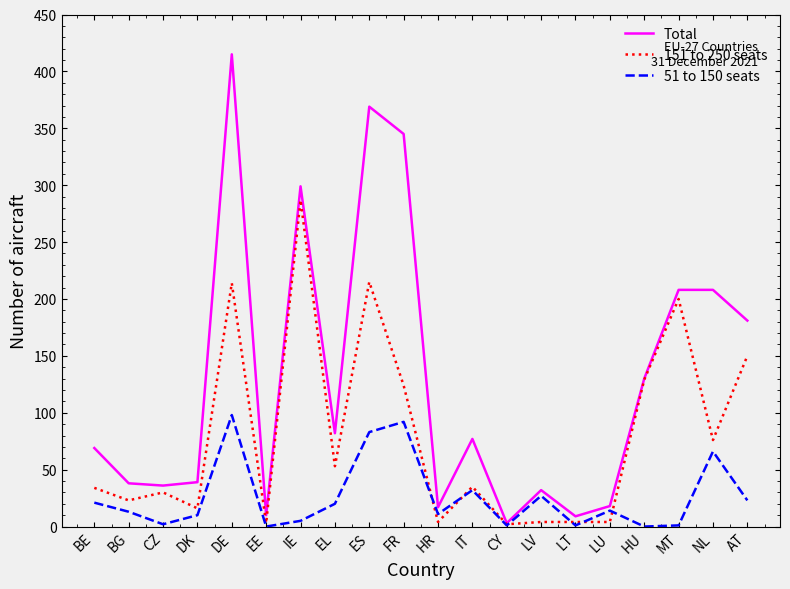

Which series has the widest spread of values?

Total